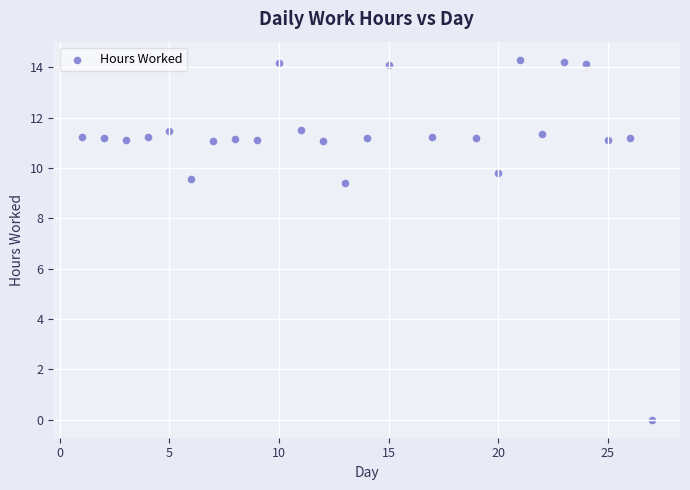

What Y value in the scatter plot is closest to 7?

9.4